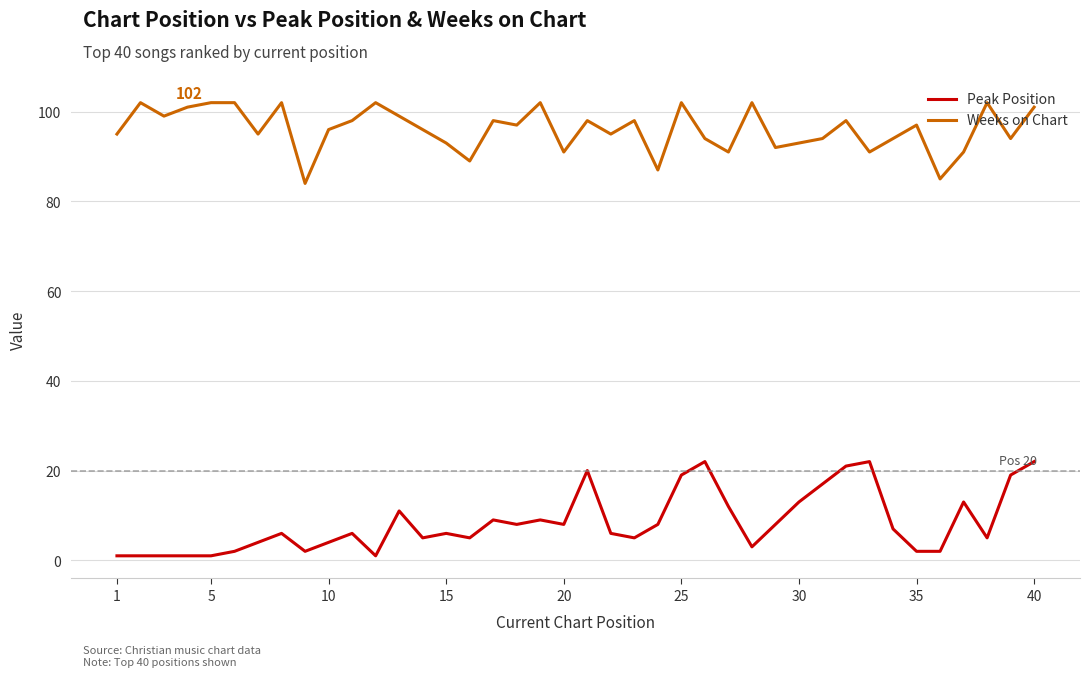

Which series has the largest range (max minus min)?

Peak Position